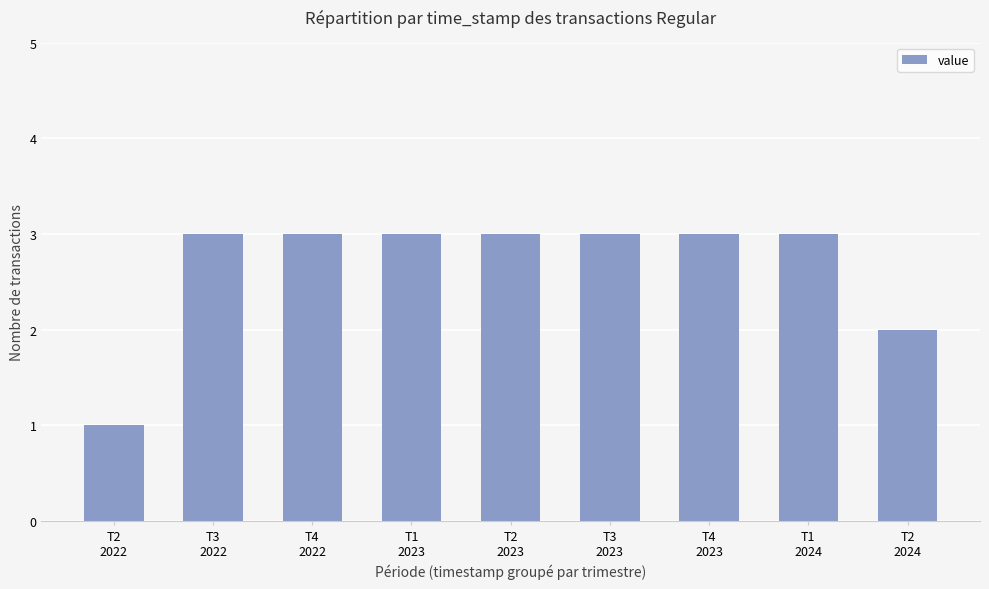

True or false: the data shows 0 at T2
2022.

False